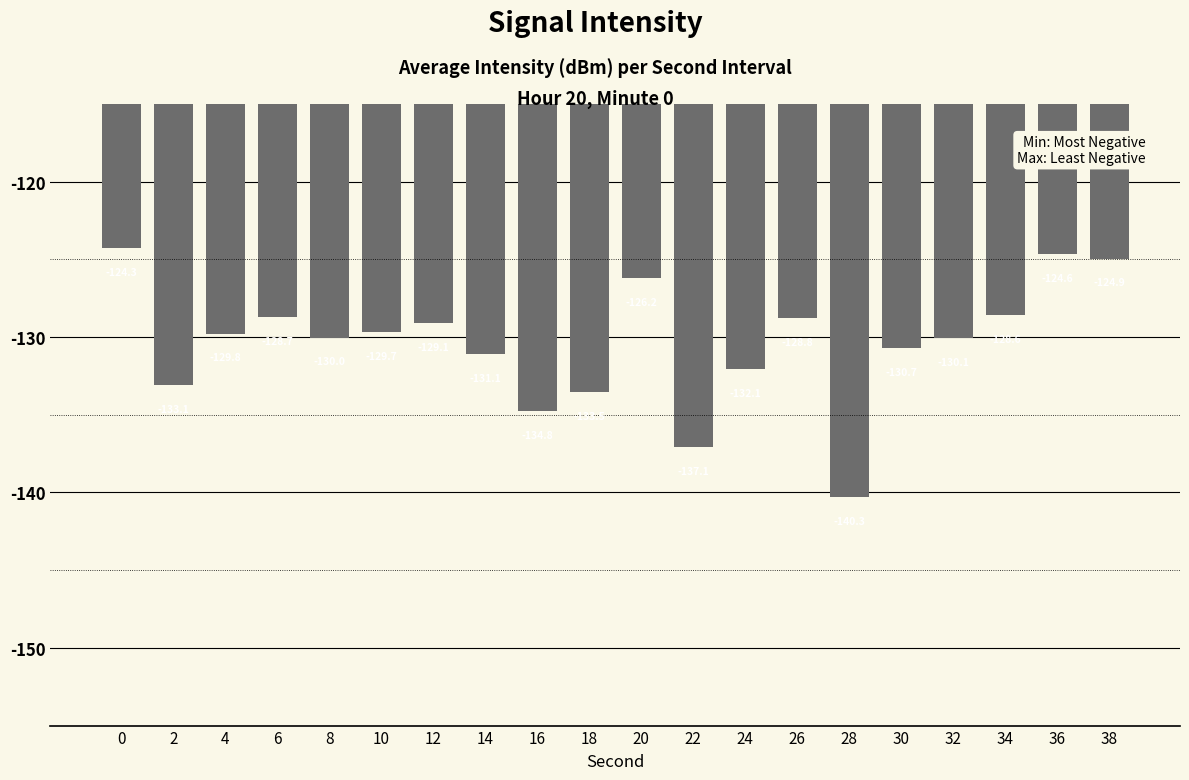

How many bars are there in total?

20